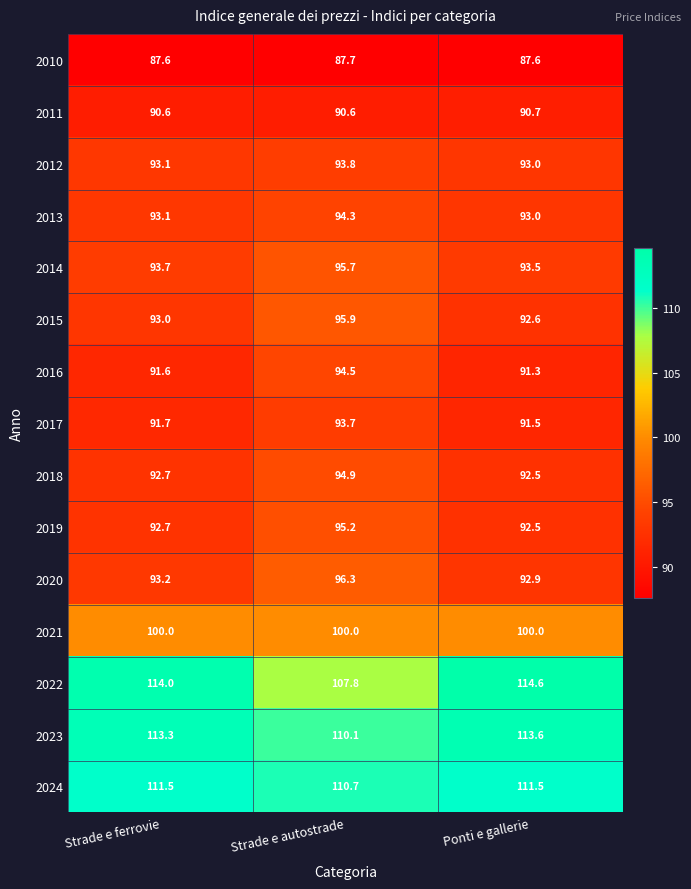

What is the difference between the highest and lowest values at Strade e autostrade?

23.0